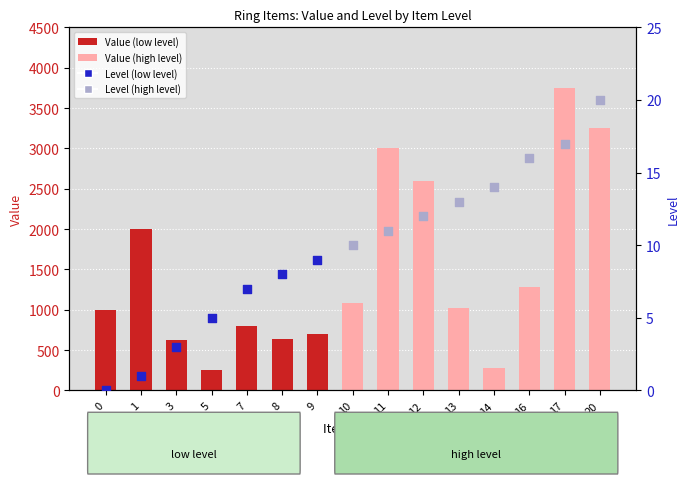

What is the change in value from 0 to 14?

-720